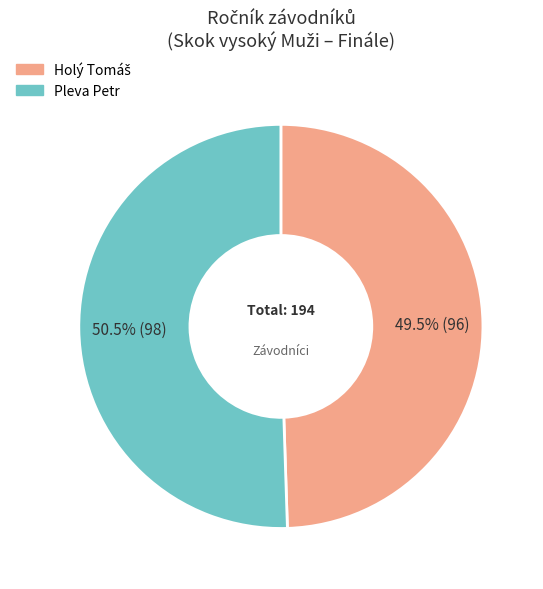

Which slice is the largest?

Pleva Petr